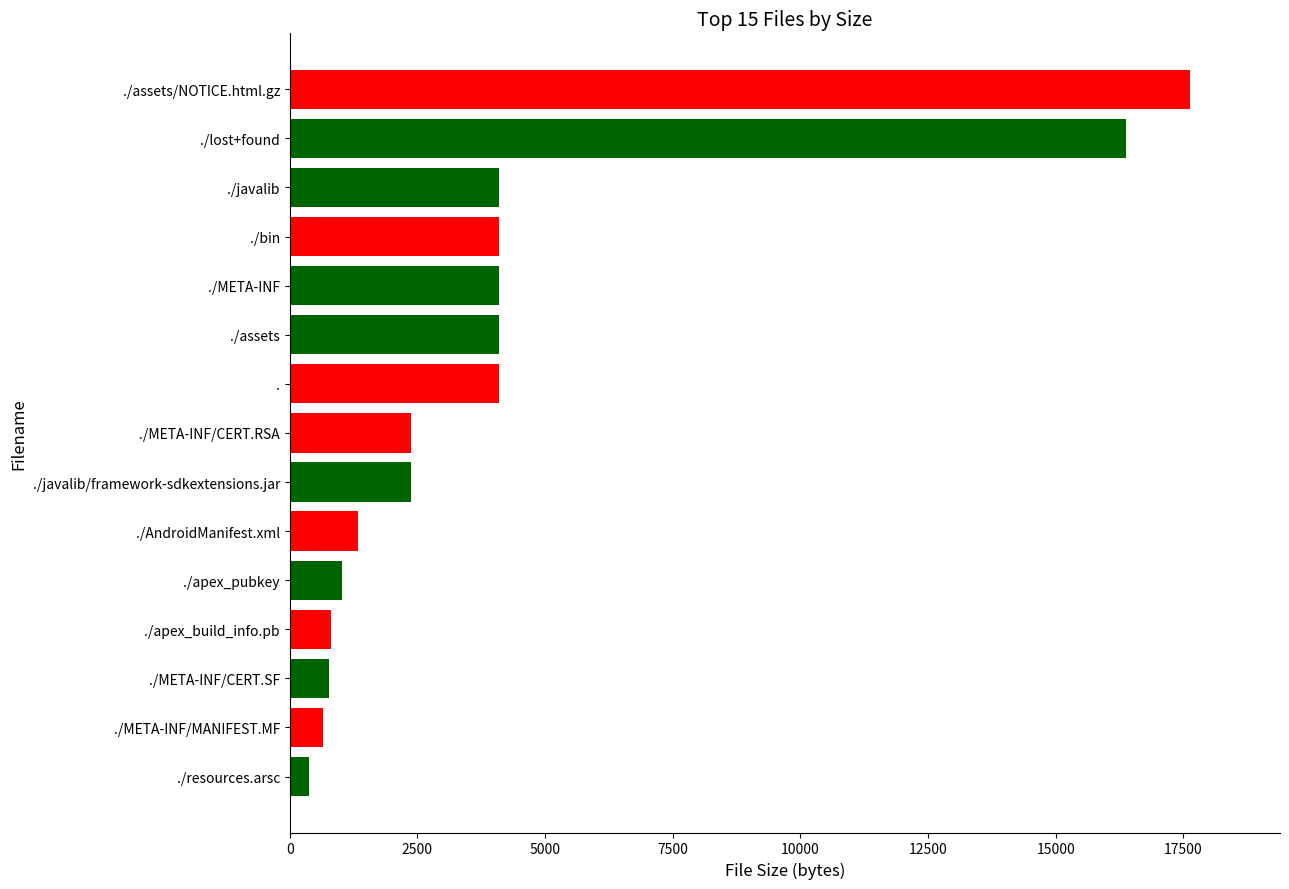

What is the ratio of the value at ./javalib/framework-sdkextensions.jar to the value at ./META-INF/CERT.RSA?

1.0